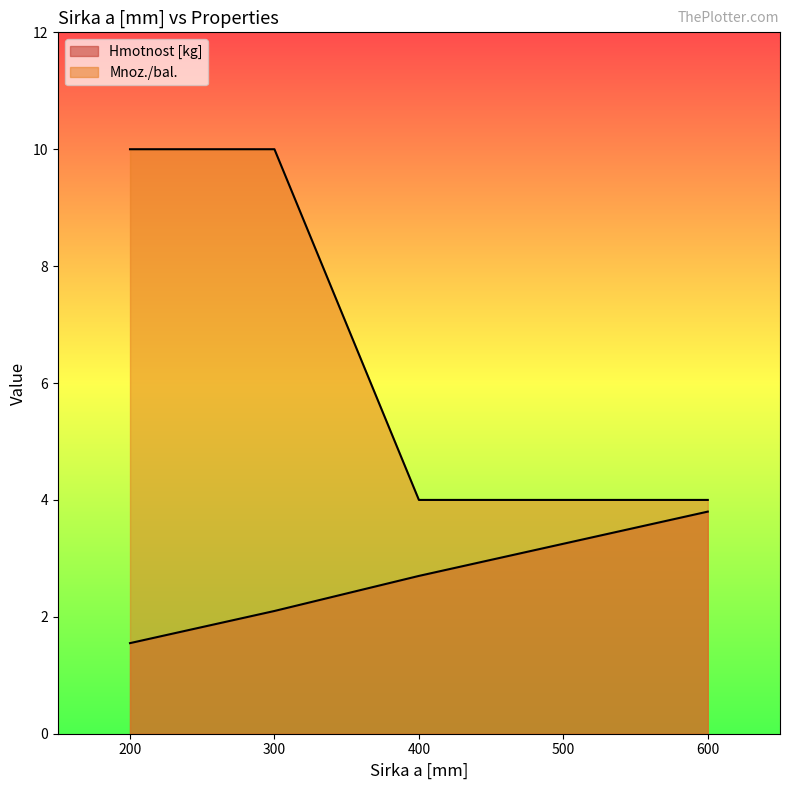

Reading left to right, list all the values displayed in this chart.

Hmotnost [kg]: 200=1.6	300=2.1	400=2.7	500=3.2	600=3.8
Mnoz./bal.: 200=10.0	300=10.0	400=4.0	500=4.0	600=4.0